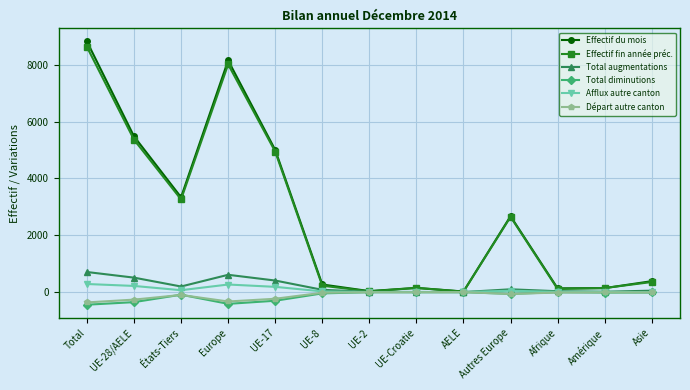

What are all the series names shown in the legend?

Effectif du mois, Effectif fin année préc., Total augmentations, Total diminutions, Afflux autre canton, Départ autre canton